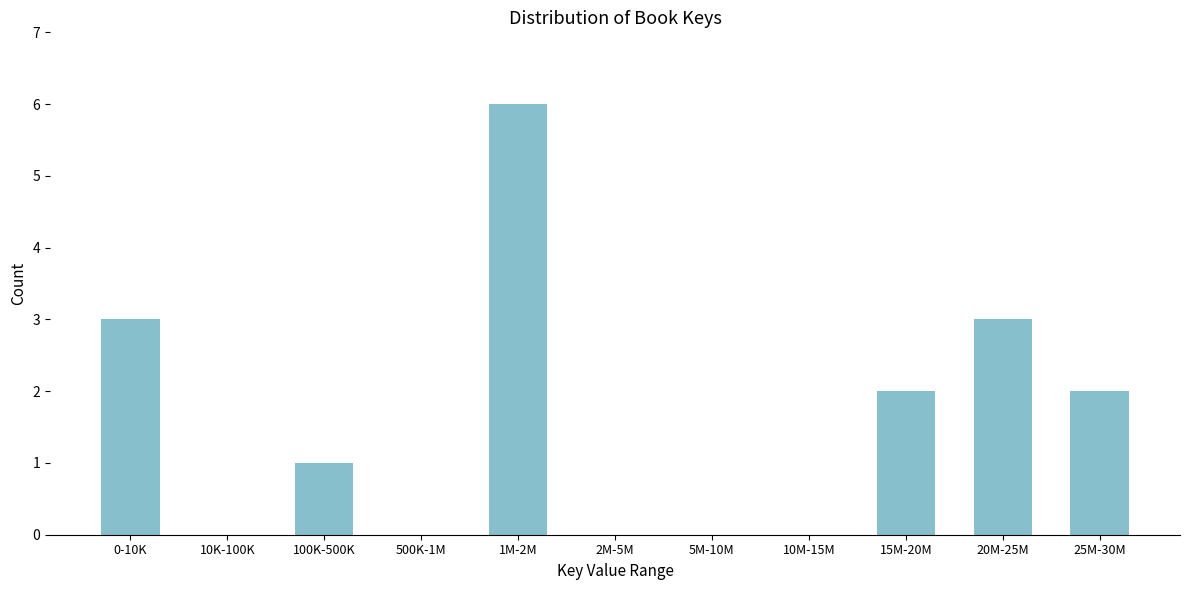

Reading right to left, what are all the values shown in this chart?

25M-30M=2	20M-25M=3	15M-20M=2	10M-15M=0	5M-10M=0	2M-5M=0	1M-2M=6	500K-1M=0	100K-500K=1	10K-100K=0	0-10K=3